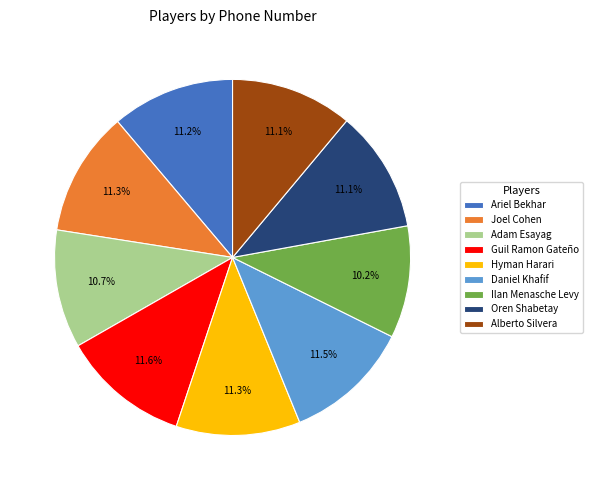

How much of the chart is everything except Oren Shabetay?

88.9%